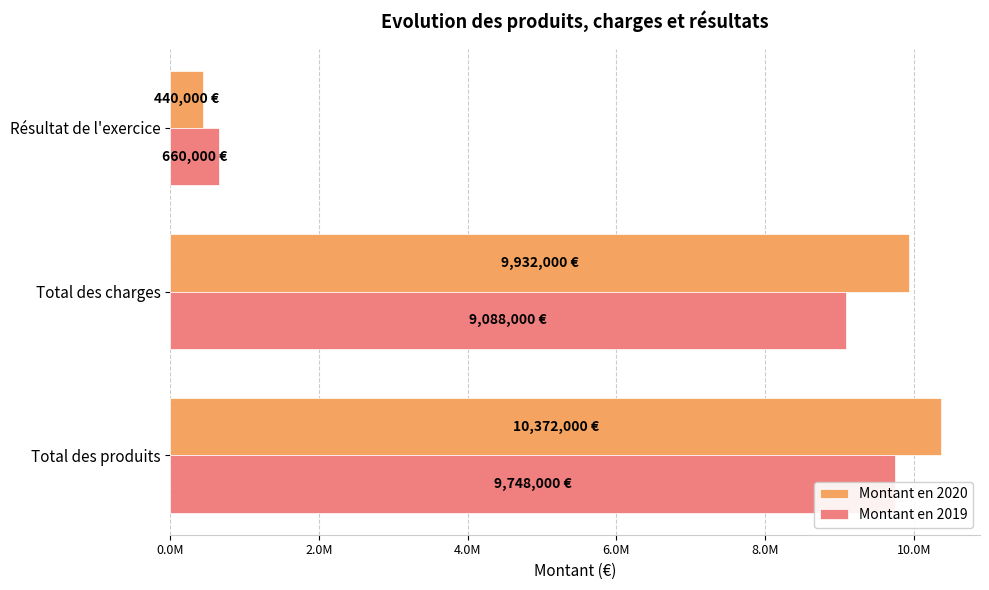

Reading left to right, transcribe all the data shown in this chart.

Montant en 2020: 10372000	9932000	440000
Montant en 2019: 9748000	9088000	660000